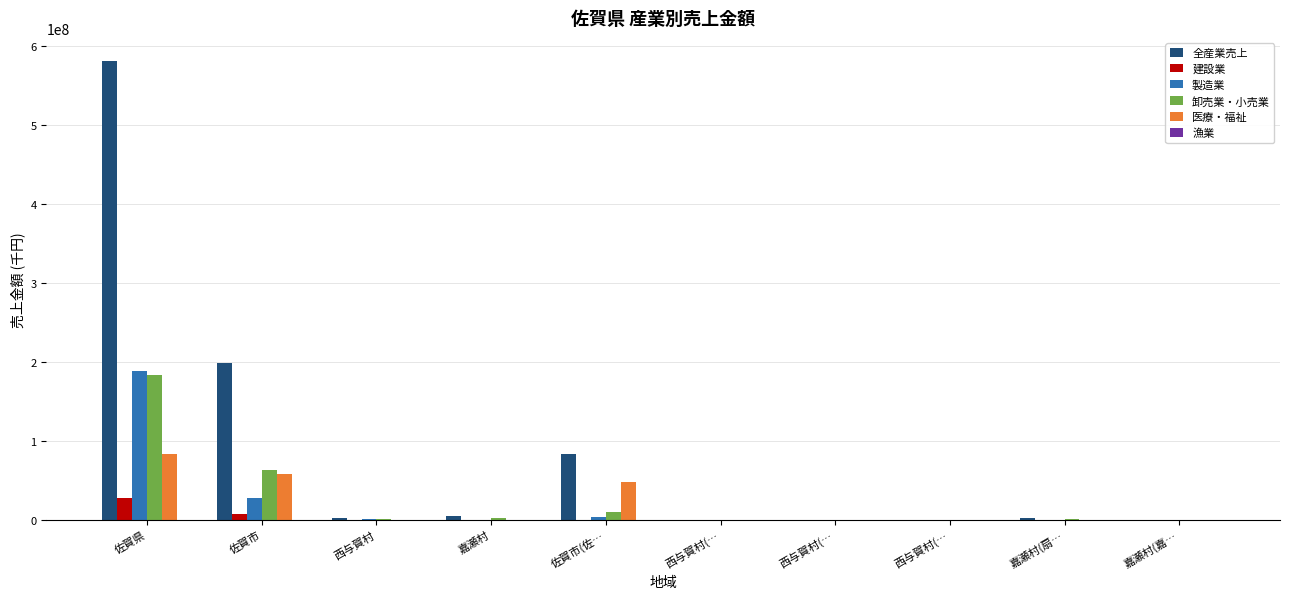

Where is 卸売業・小売業 nearest to the value 91563000?

佐賀市